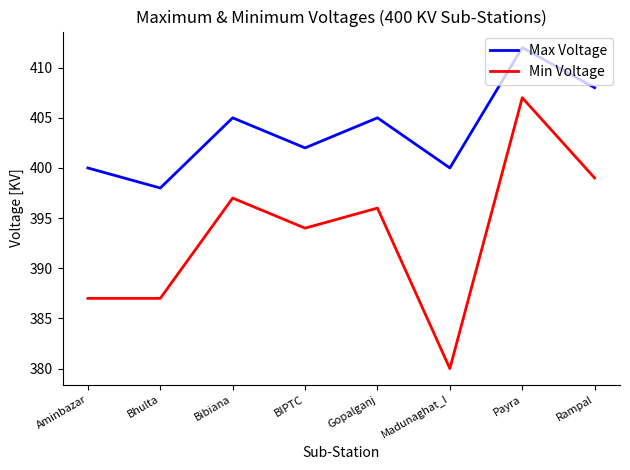

True or false: Min Voltage has more than 2 points higher than both neighbors.

True